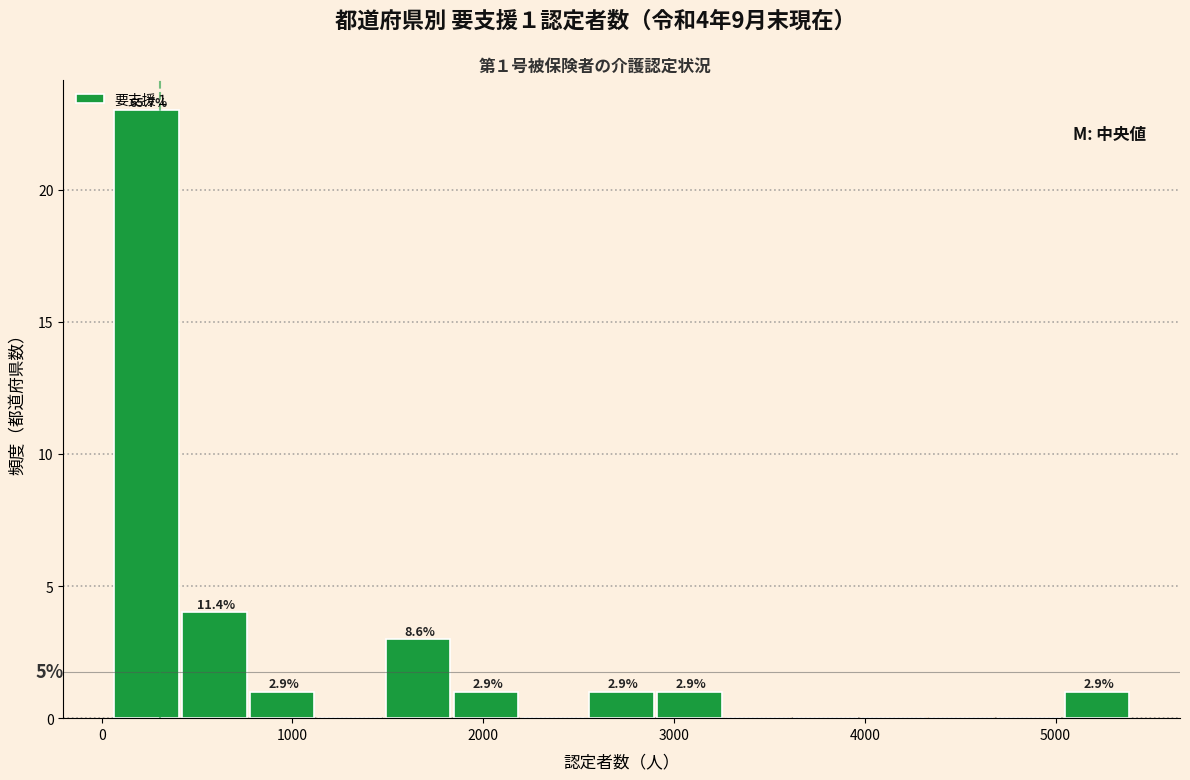

Around what value on the x-axis is the tallest bar? Give the approximate position of its centre, as read against the axis.

200